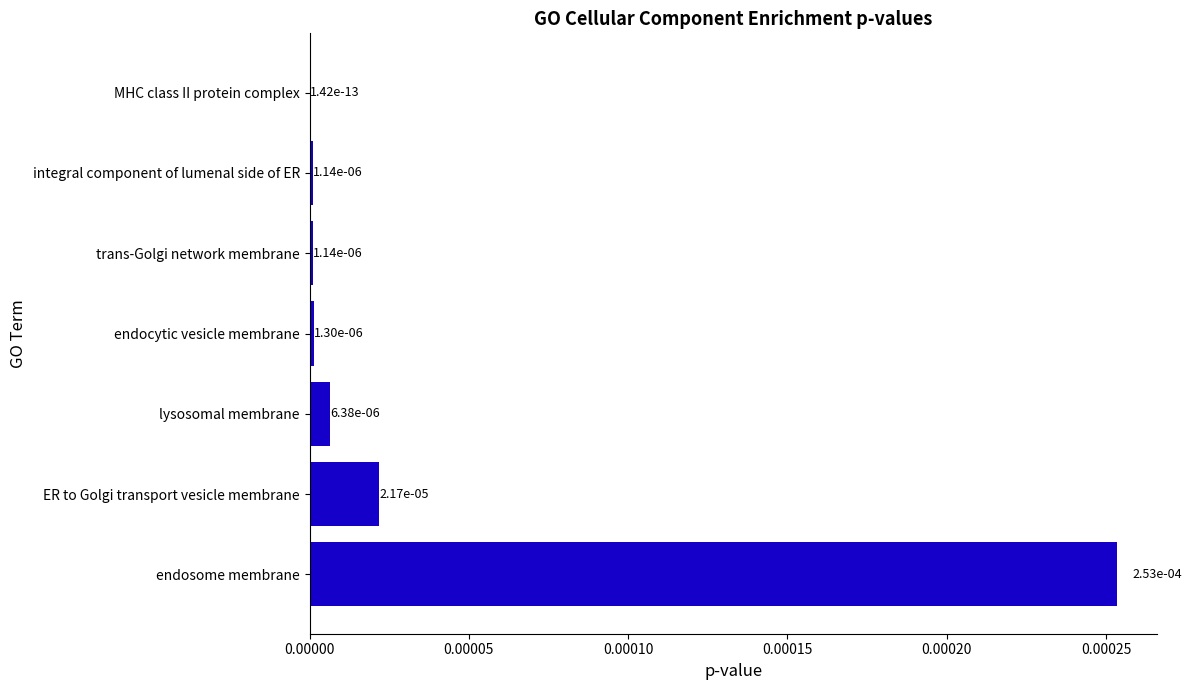

The value at MHC class II protein complex is 0.0. True or false?

True